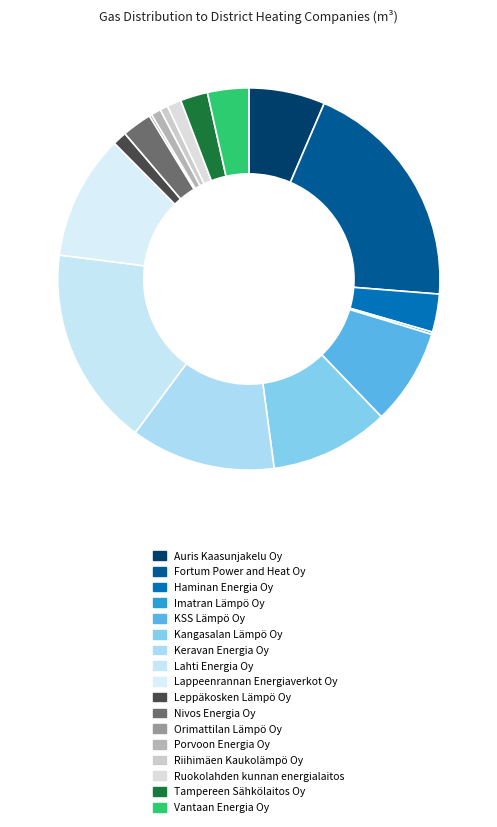

Approximately how many times larger is the value at Riihimäen Kaukolämpö Oy compared to Auris Kaasunjakelu Oy?

0.1